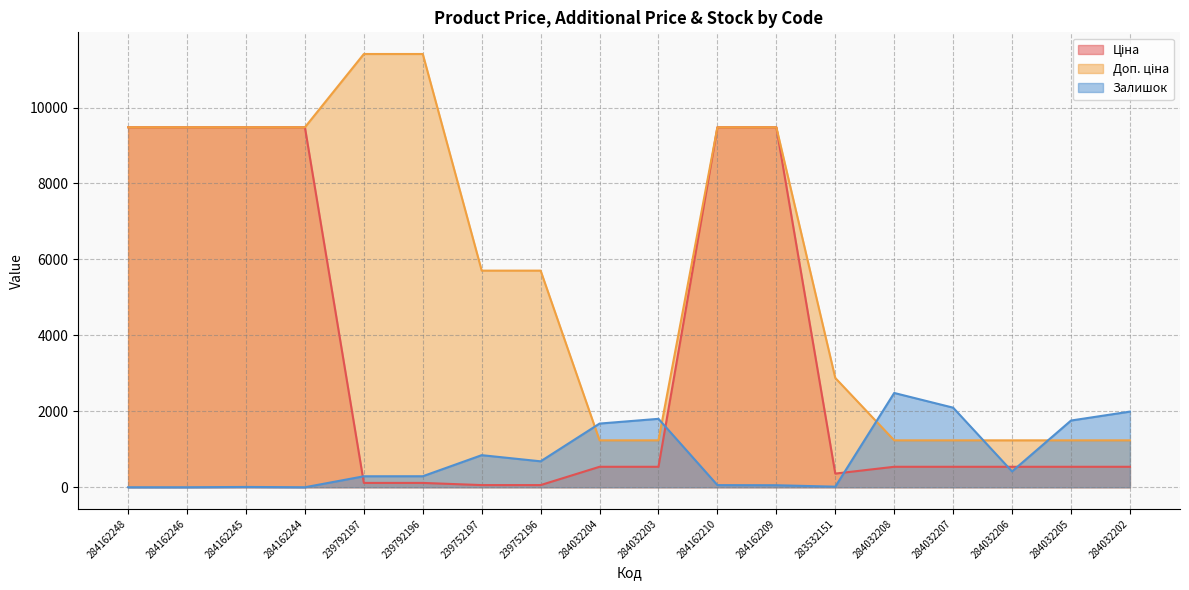

Is it true that Доп. ціна equals 16757.9 at 284162209?

False